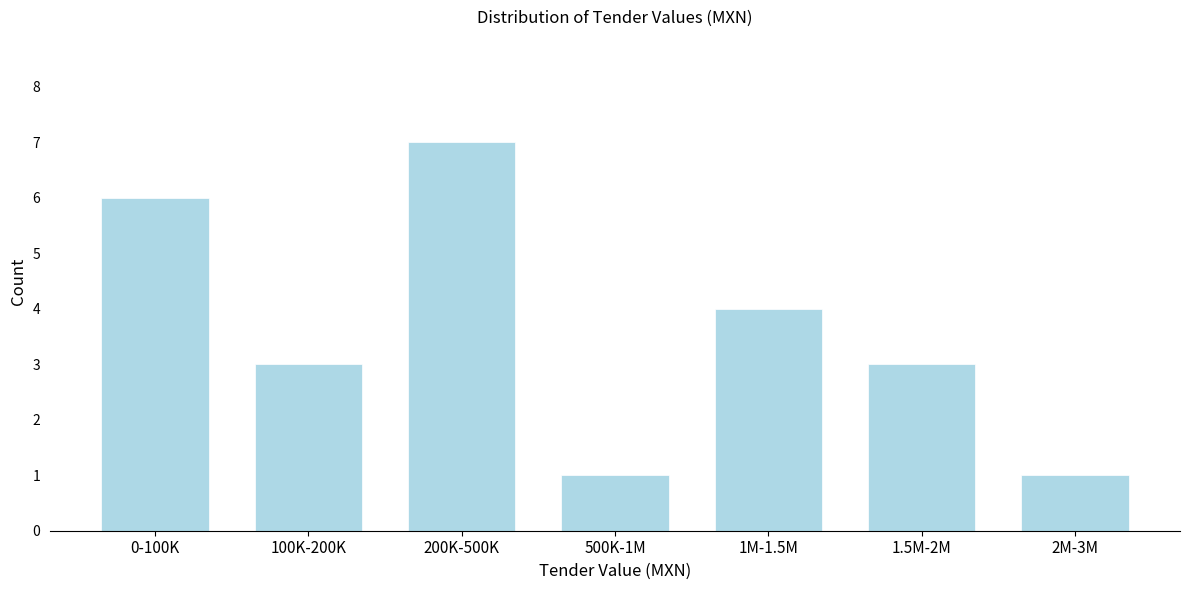

Reading left to right, what are all the values shown in this chart?

6	3	7	1	4	3	1